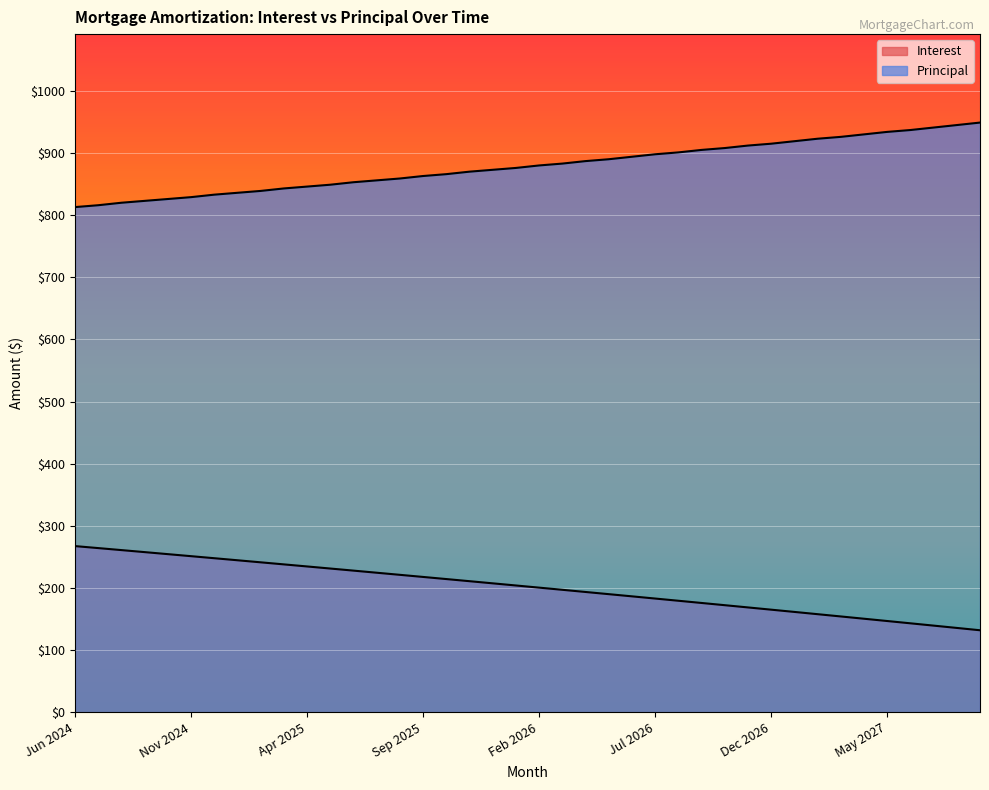

How many lines are shown in the chart?

2